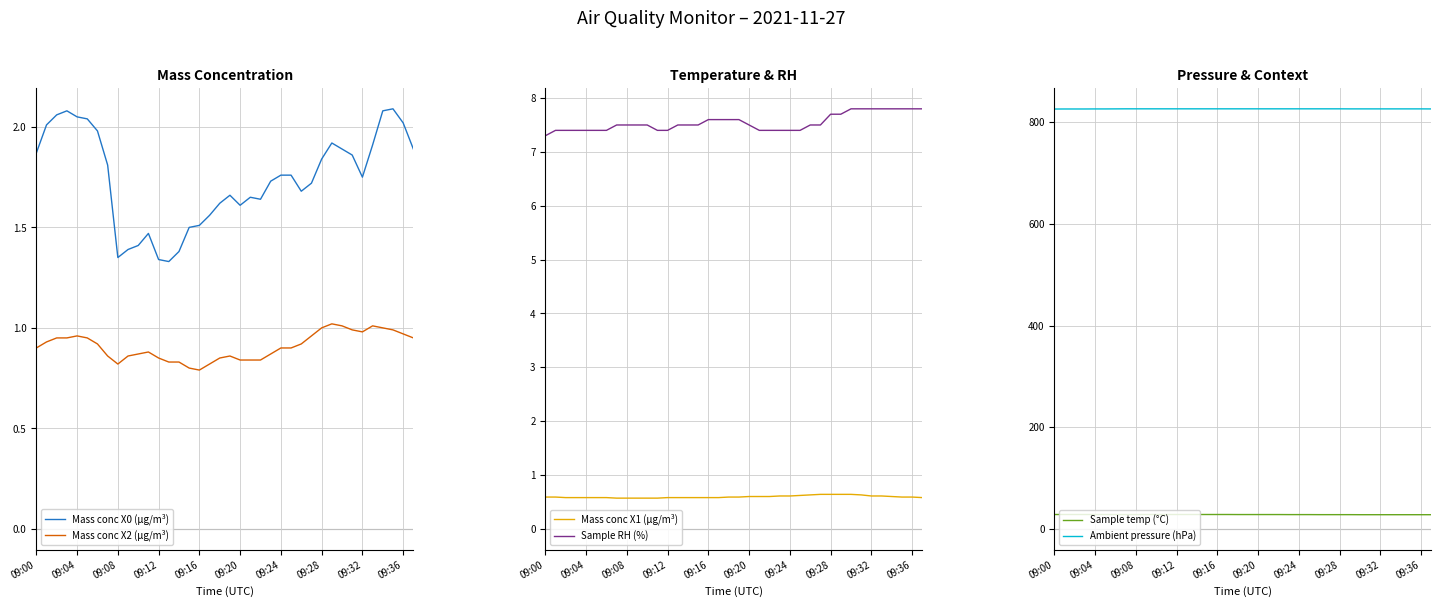

True or false: Sample temp (°C) and Mass conc X2 (μg/m³) cross at least once.

False